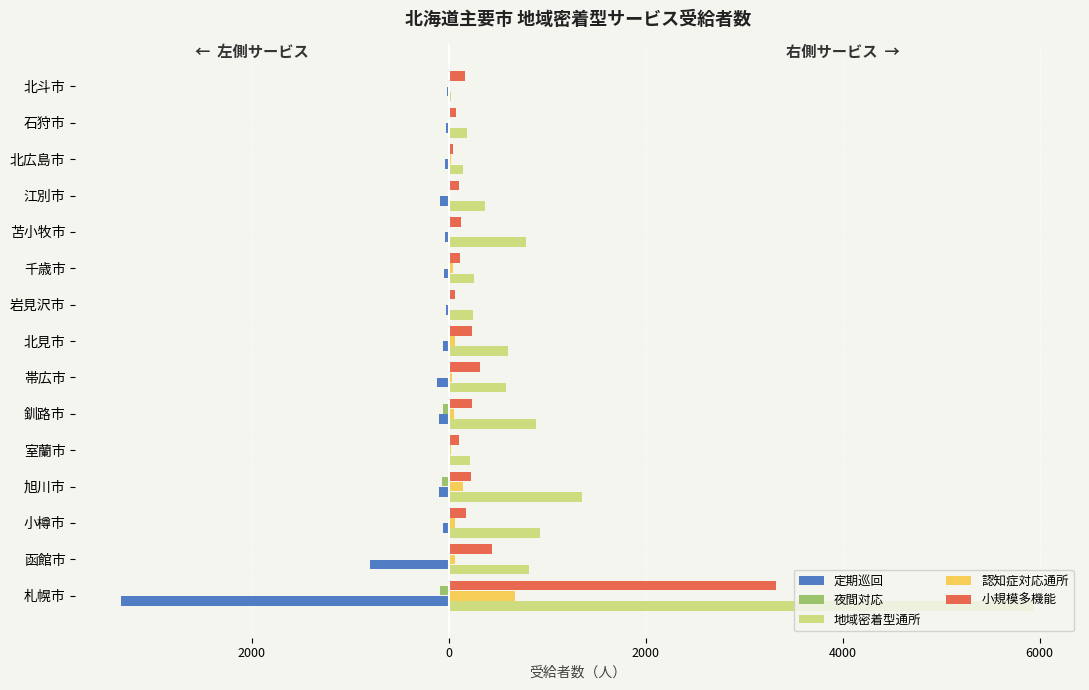

How many bars are there in total?

75